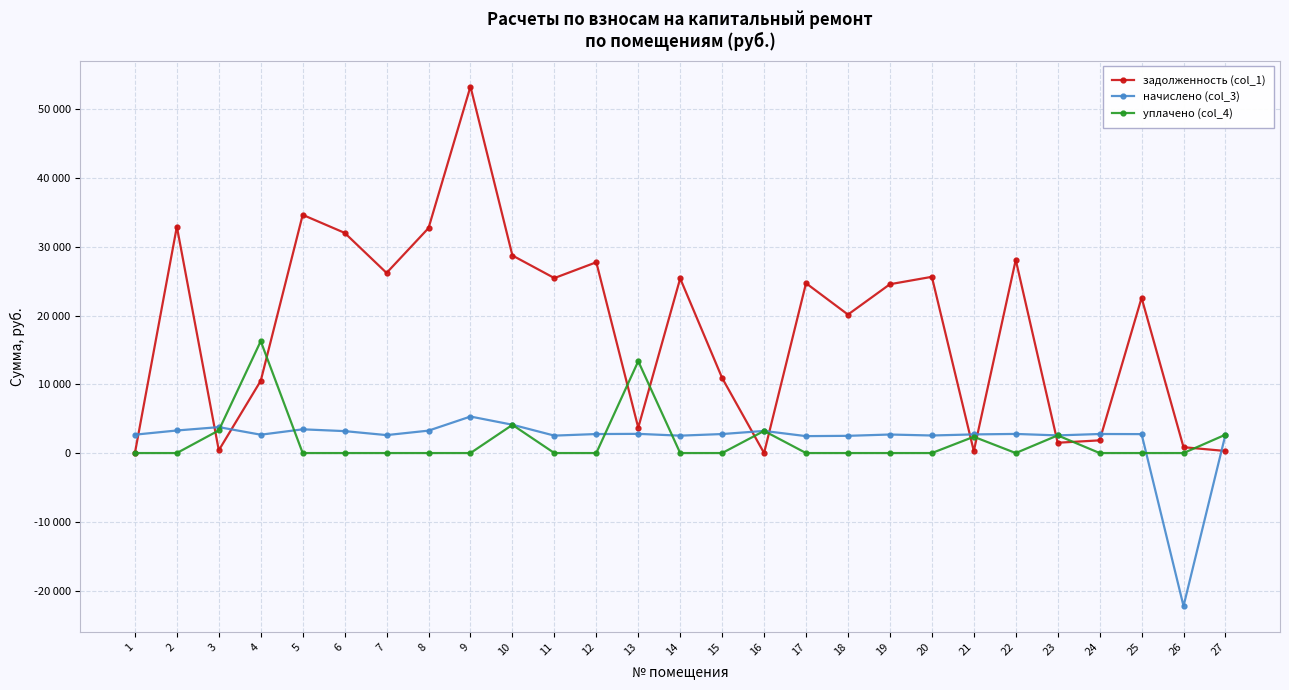

What is the spread (max minus min) of values at 2?

32946.1